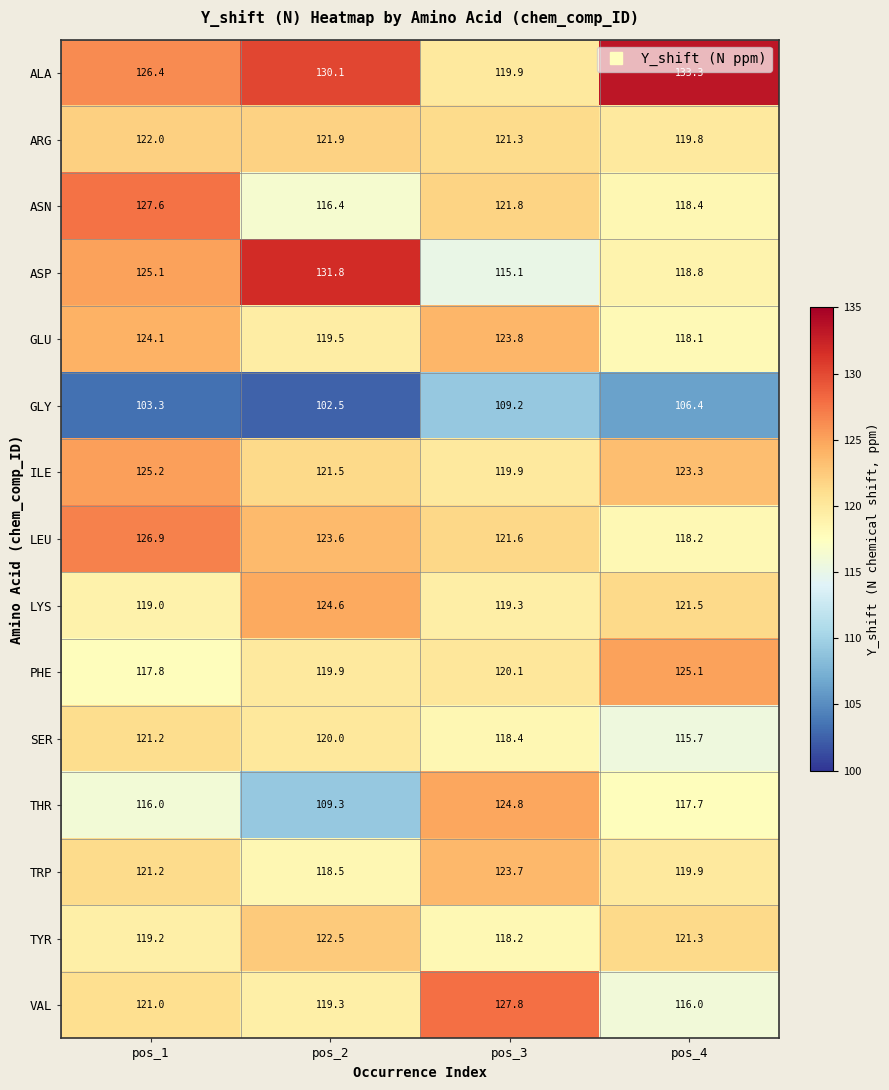

Which label corresponds to the largest value in the chart?

pos_4